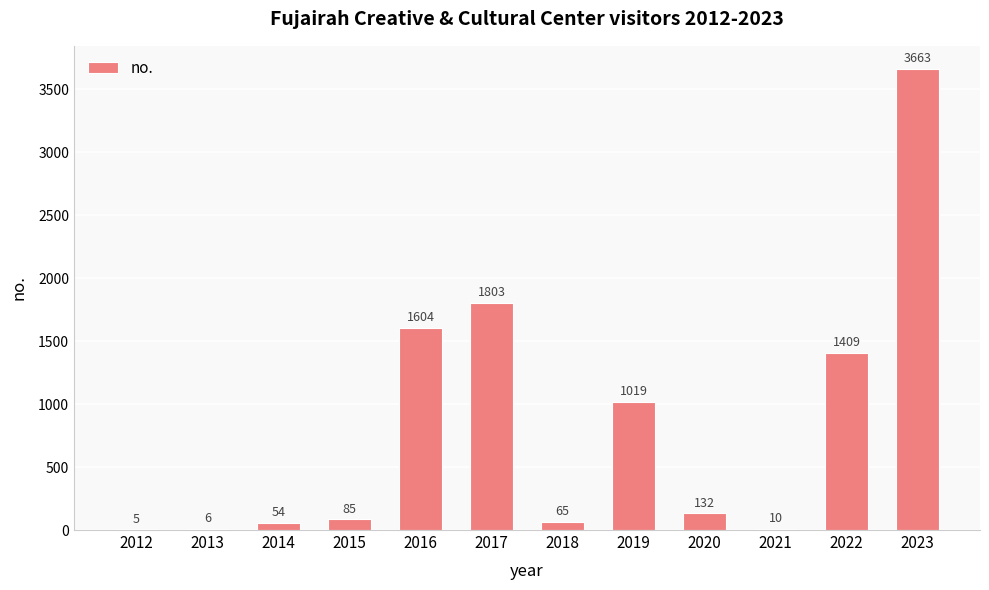

What is the sum of all values?

9855